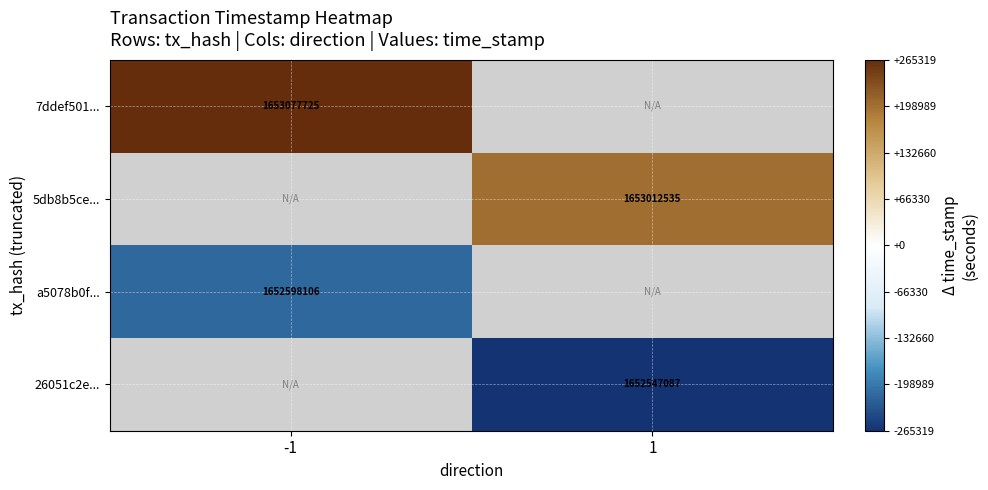

Is it true that 26051c2e... equals 2951106233 at 1?

False